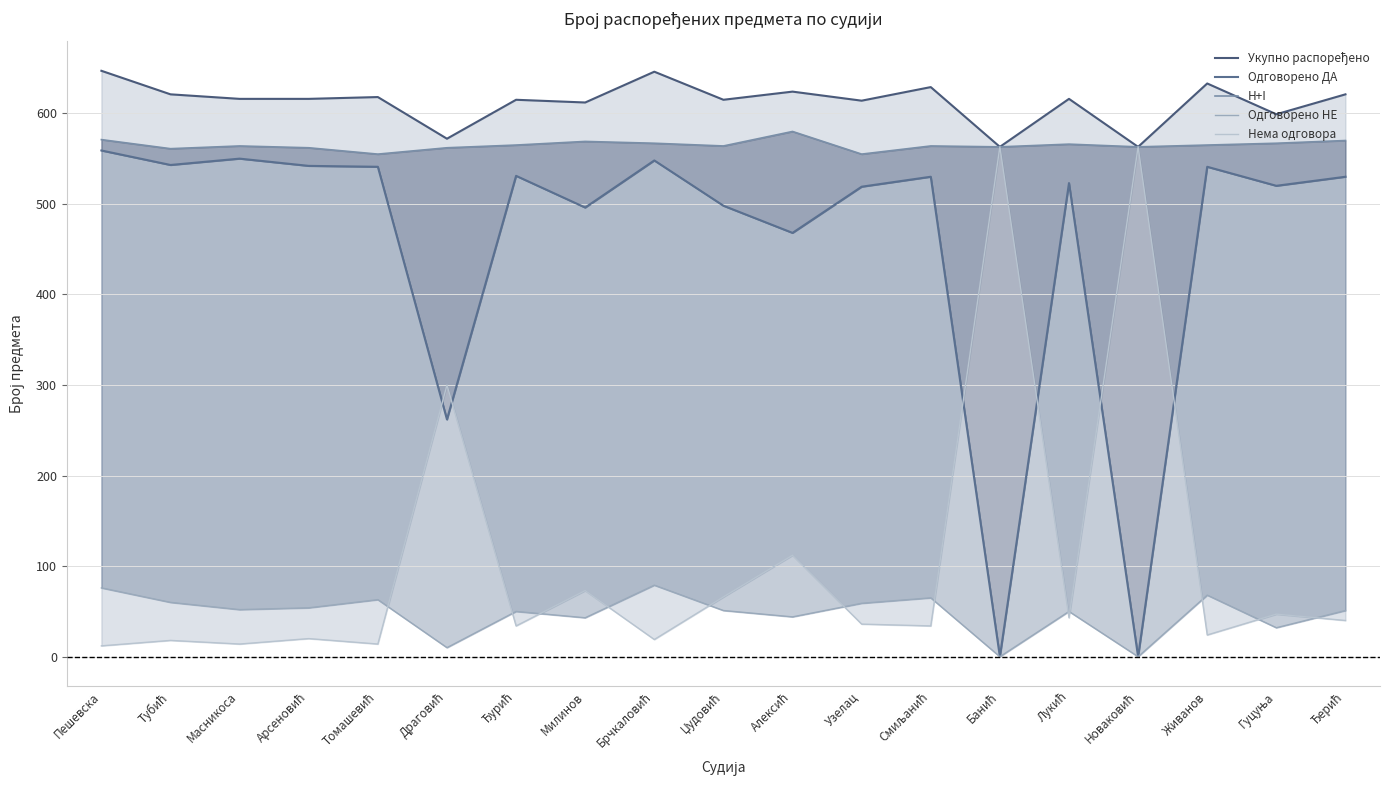

In Нема одговора, how many points are higher than both neighbors (excluding endpoints)?

8